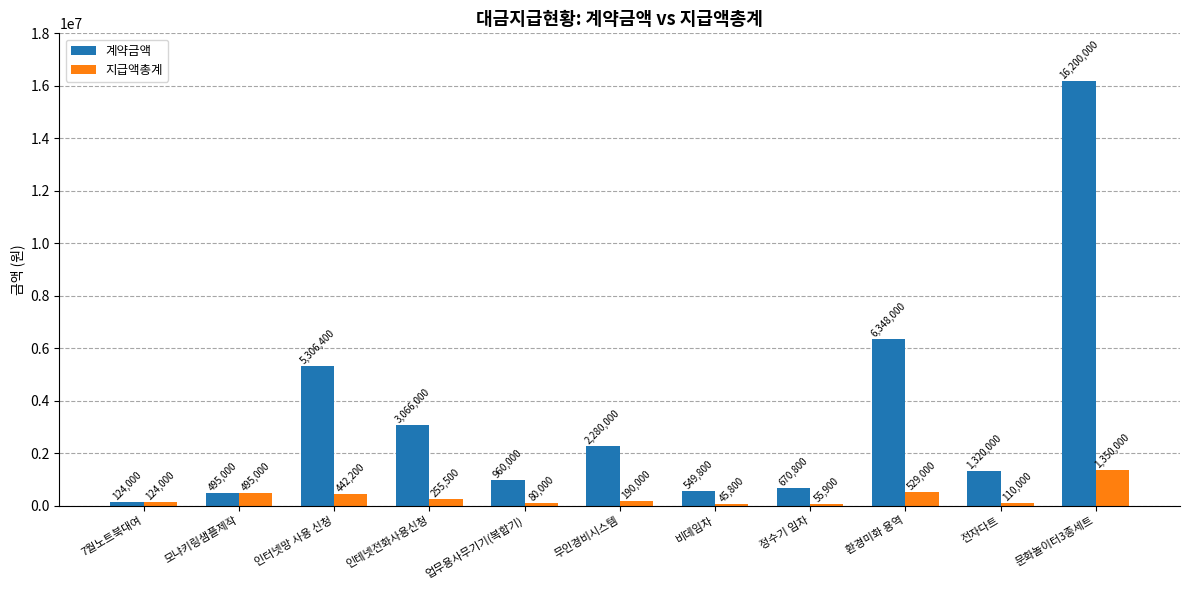

Which series changed the most between 인터넷망 사용 신청 and 인테넷전화사용신청?

계약금액